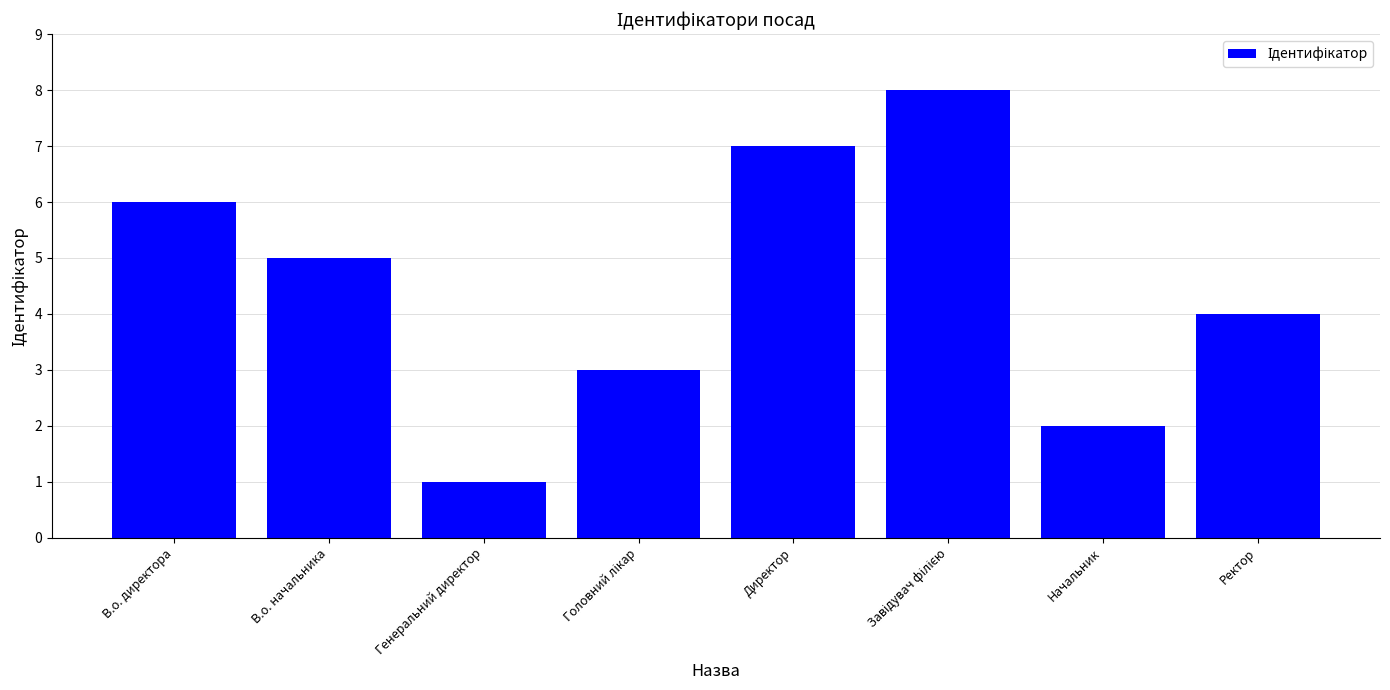

The chart shows a value of 4 at Ректор. True or false?

True